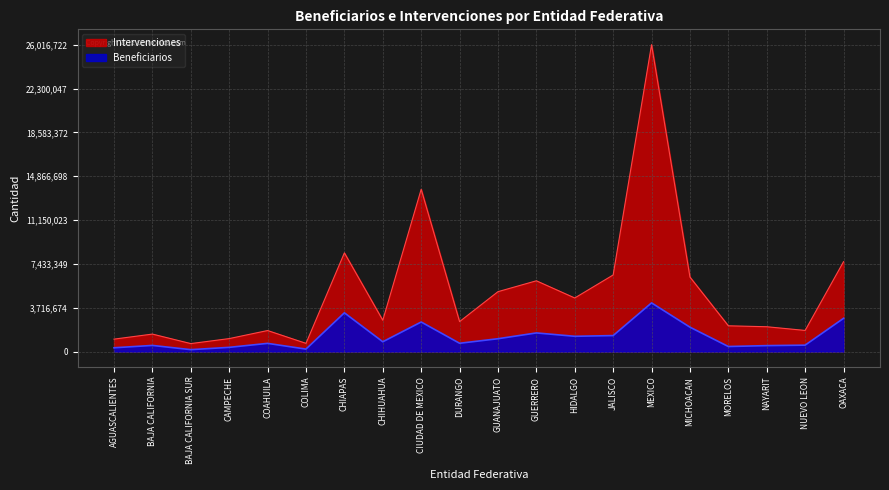

The Intervenciones series shows 2205360 at GUANAJUATO. True or false?

False